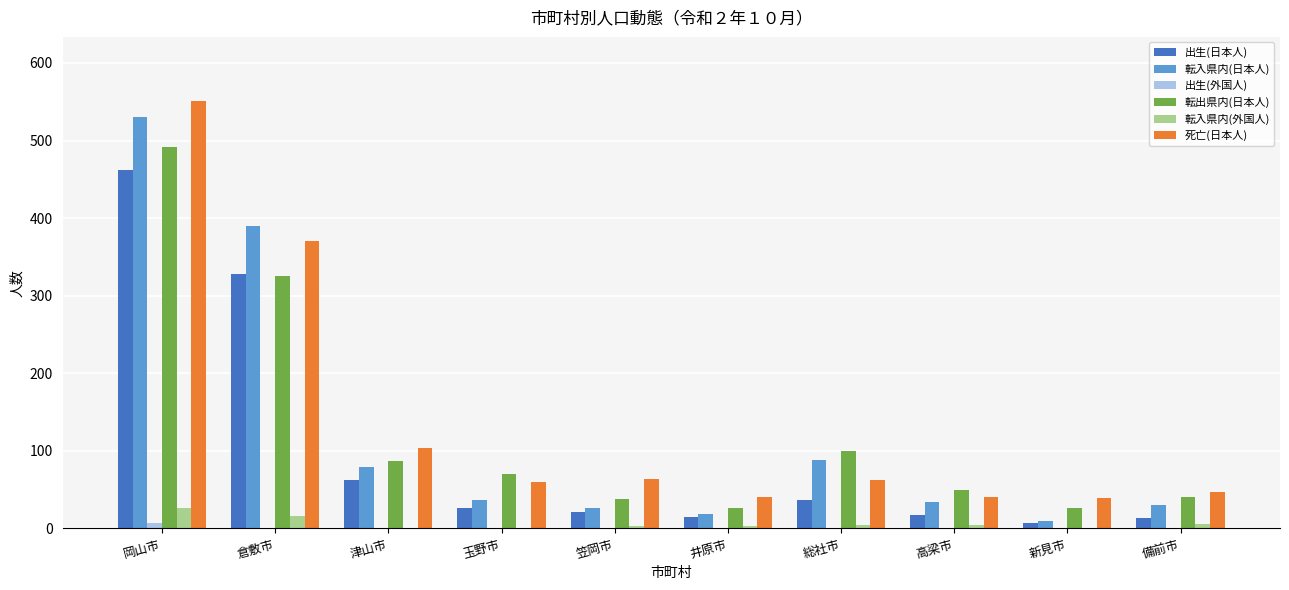

Which label corresponds to the largest value in the chart?

岡山市